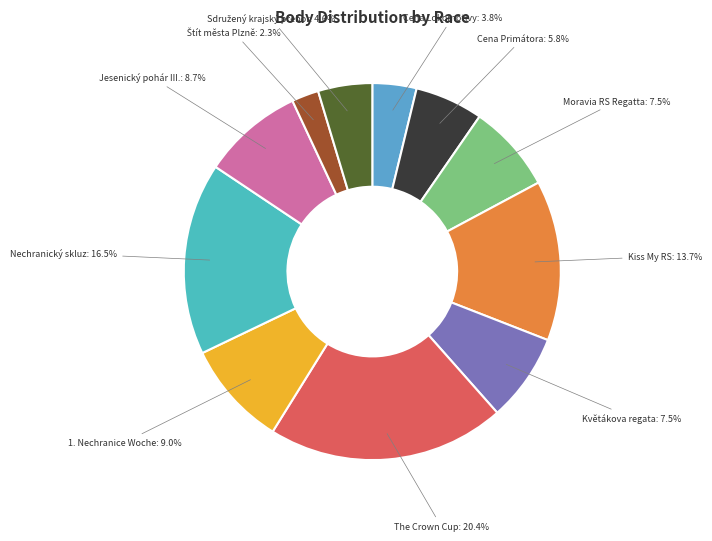

Which category has the biggest portion of the pie?

The Crown Cup